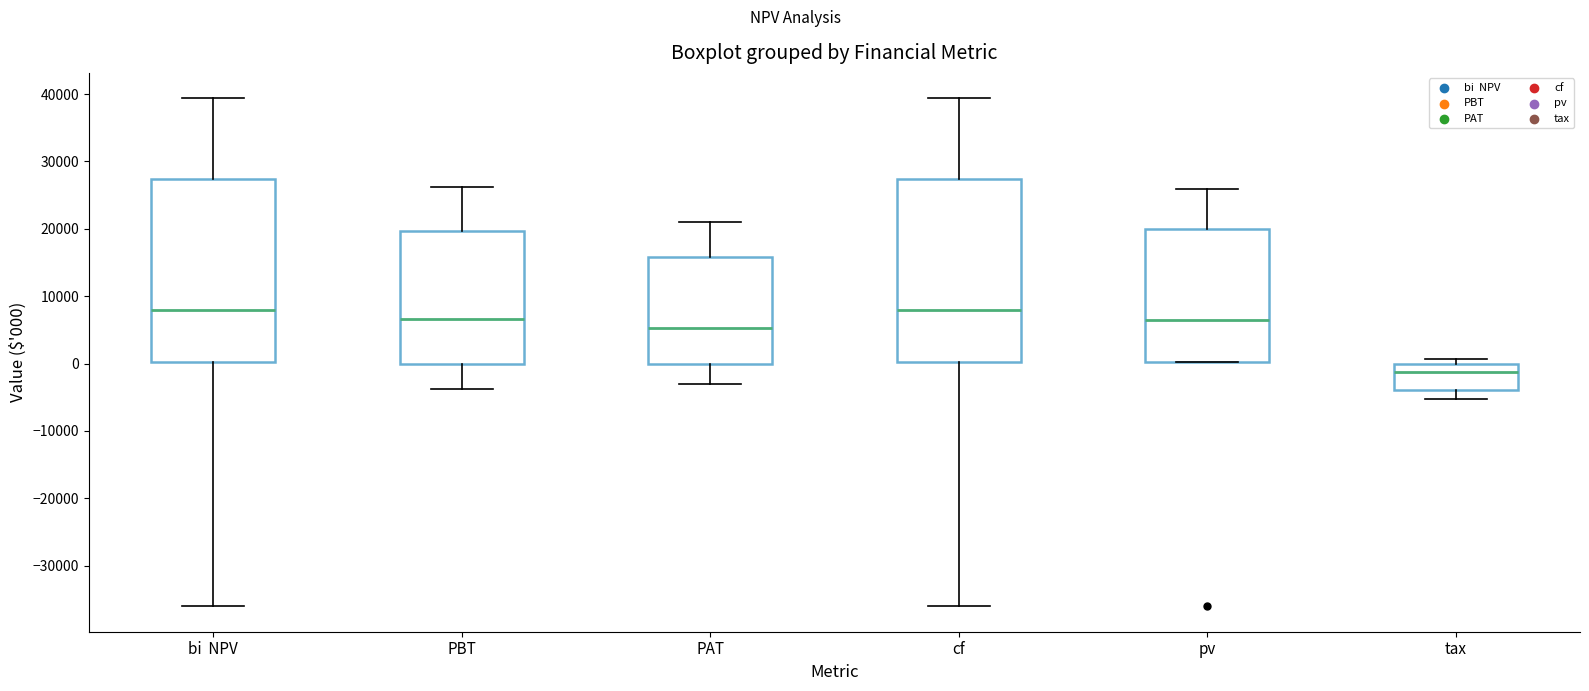

Where does the upper whisker of the box for pv end on the y-axis? The values are not printed on the chart, so give them approximately, as read against the axis.

26000